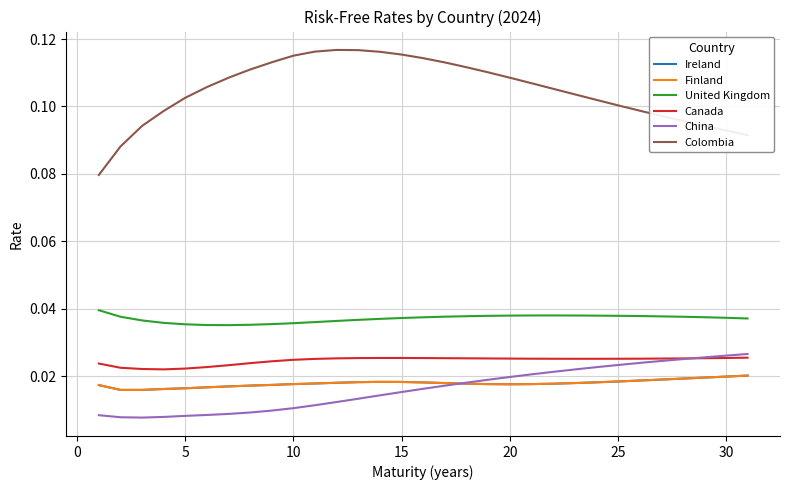

Is this an area chart (filled region under the line)?

No